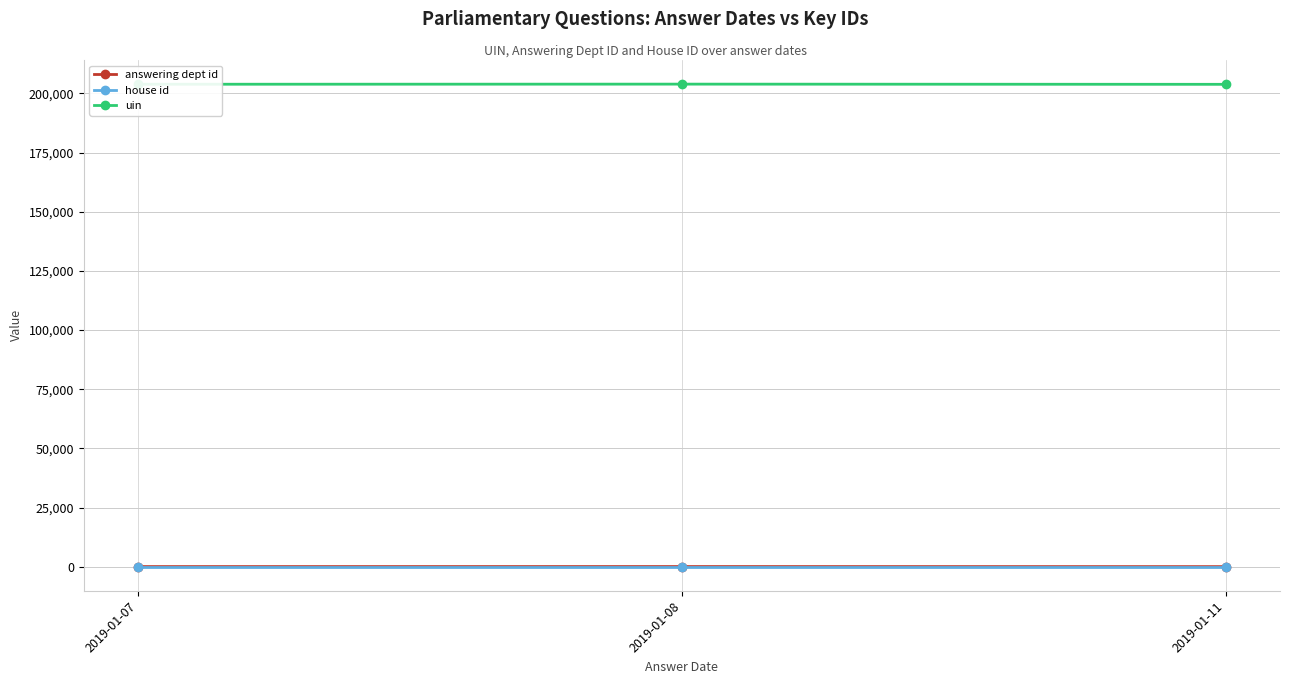

The value of uin at 2019-01-08 is 203896.5. True or false?

True